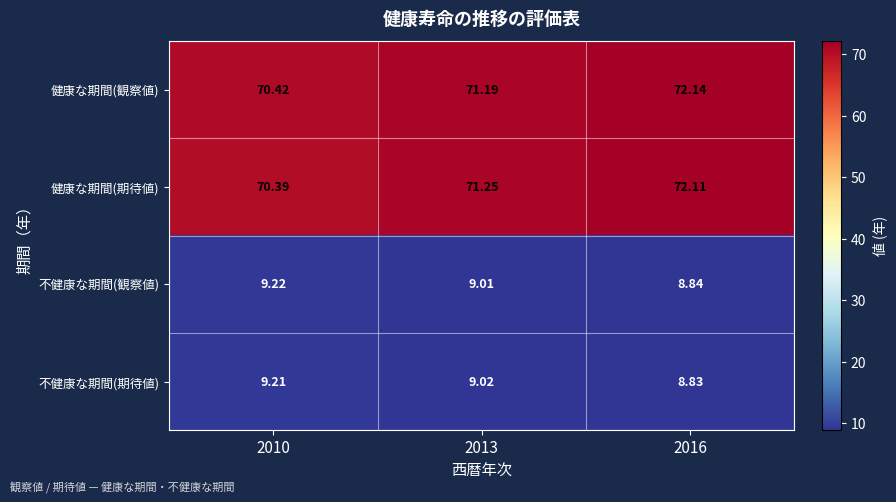

How many data points does each series have?

3